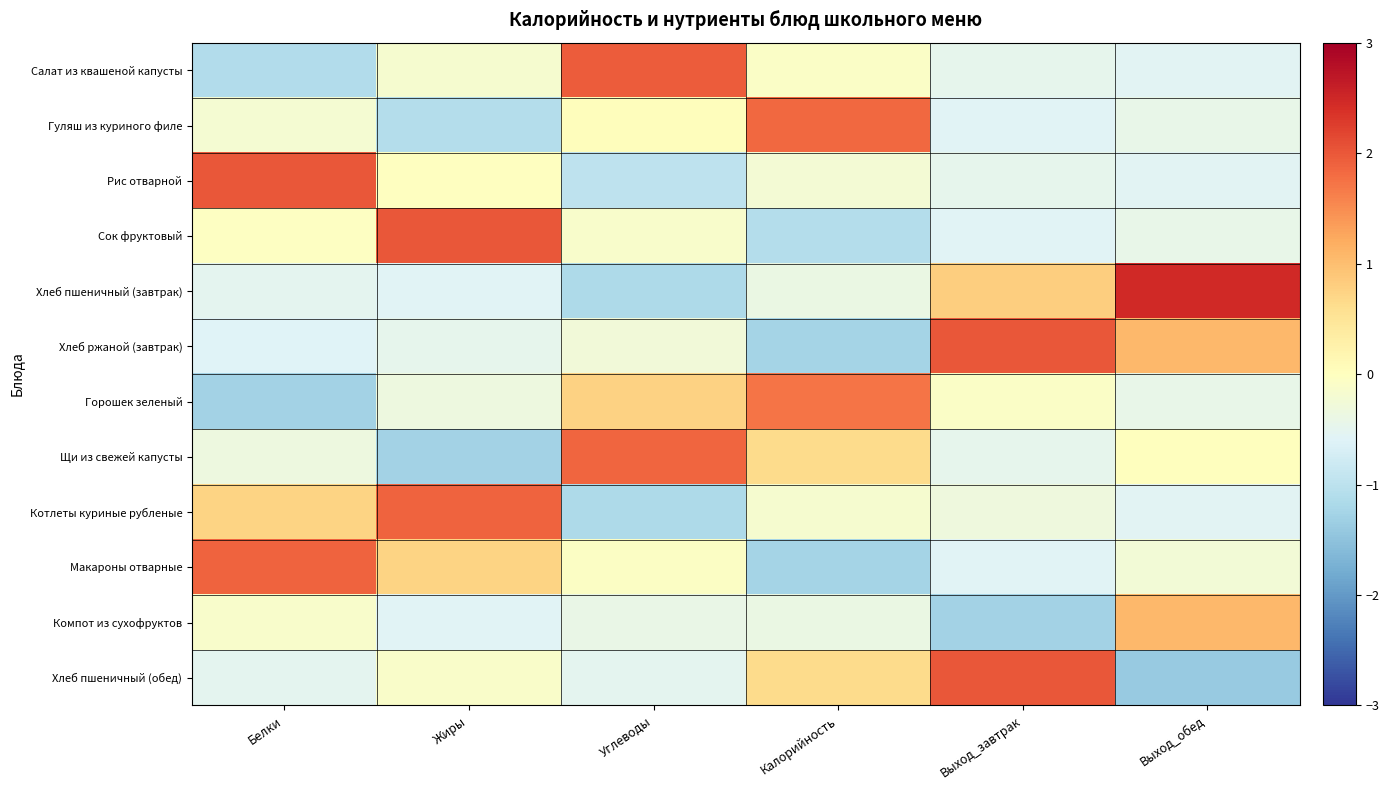

Reading left to right, list all the values displayed in this chart.

Салат из квашеной капусты: Белки=-1.1	Жиры=-0.2	Углеводы=2.0	Калорийность=-0.1	Выход_завтрак=-0.5	Выход_обед=-0.6
Гуляш из куриного филе: Белки=-0.2	Жиры=-1.1	Углеводы=0.0	Калорийность=1.8	Выход_завтрак=-0.6	Выход_обед=-0.4
Рис отварной: Белки=2.0	Жиры=-0.0	Углеводы=-1.0	Калорийность=-0.2	Выход_завтрак=-0.5	Выход_обед=-0.6
Сок фруктовый: Белки=-0.0	Жиры=2.0	Углеводы=-0.1	Калорийность=-1.1	Выход_завтрак=-0.6	Выход_обед=-0.4
Хлеб пшеничный (завтрак): Белки=-0.5	Жиры=-0.6	Углеводы=-1.2	Калорийность=-0.4	Выход_завтрак=0.8	Выход_обед=2.5
Хлеб ржаной (завтрак): Белки=-0.6	Жиры=-0.5	Углеводы=-0.3	Калорийность=-1.3	Выход_завтрак=2.0	Выход_обед=1.1
Горошек зеленый: Белки=-1.3	Жиры=-0.3	Углеводы=0.8	Калорийность=1.7	Выход_завтрак=-0.1	Выход_обед=-0.4
Щи из свежей капусты: Белки=-0.3	Жиры=-1.3	Углеводы=1.9	Калорийность=0.6	Выход_завтрак=-0.5	Выход_обед=0.0
Котлеты куриные рубленые: Белки=0.7	Жиры=1.9	Углеводы=-1.2	Калорийность=-0.2	Выход_завтрак=-0.3	Выход_обед=-0.6
Макароны отварные: Белки=1.9	Жиры=0.7	Углеводы=-0.0	Калорийность=-1.3	Выход_завтрак=-0.6	Выход_обед=-0.3
Компот из сухофруктов: Белки=-0.1	Жиры=-0.6	Углеводы=-0.4	Калорийность=-0.4	Выход_завтрак=-1.3	Выход_обед=1.1
Хлеб пшеничный (обед): Белки=-0.5	Жиры=-0.1	Углеводы=-0.5	Калорийность=0.6	Выход_завтрак=2.0	Выход_обед=-1.4